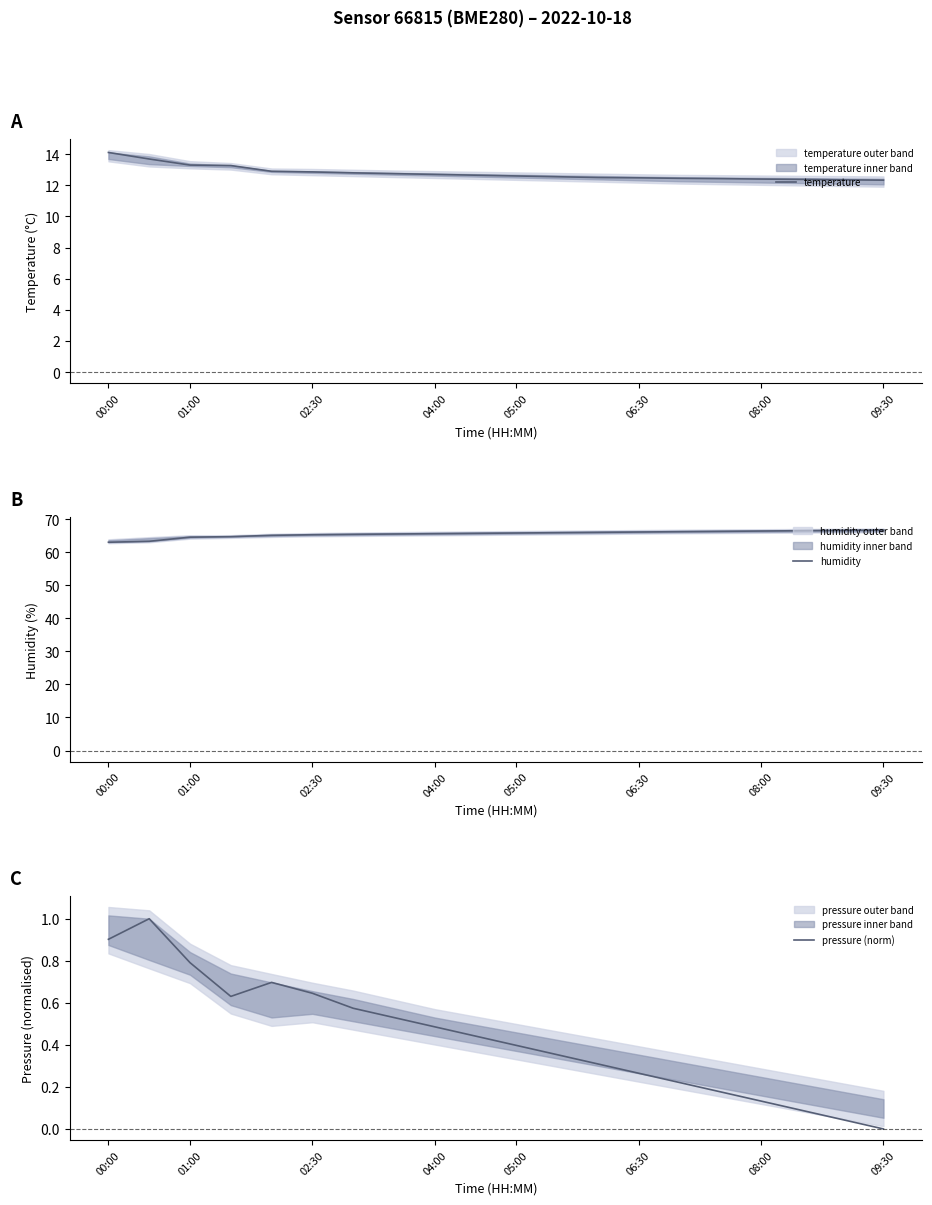

What is the lowest value of the temperature series?

12.3